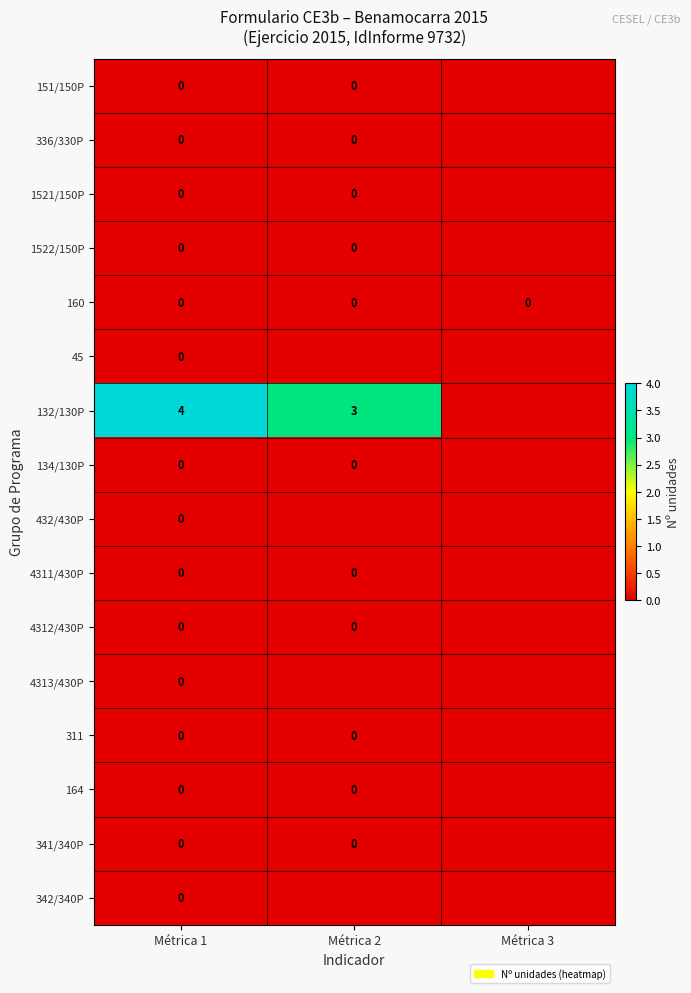

The value of 132/130P at Métrica 2 is 3. True or false?

True